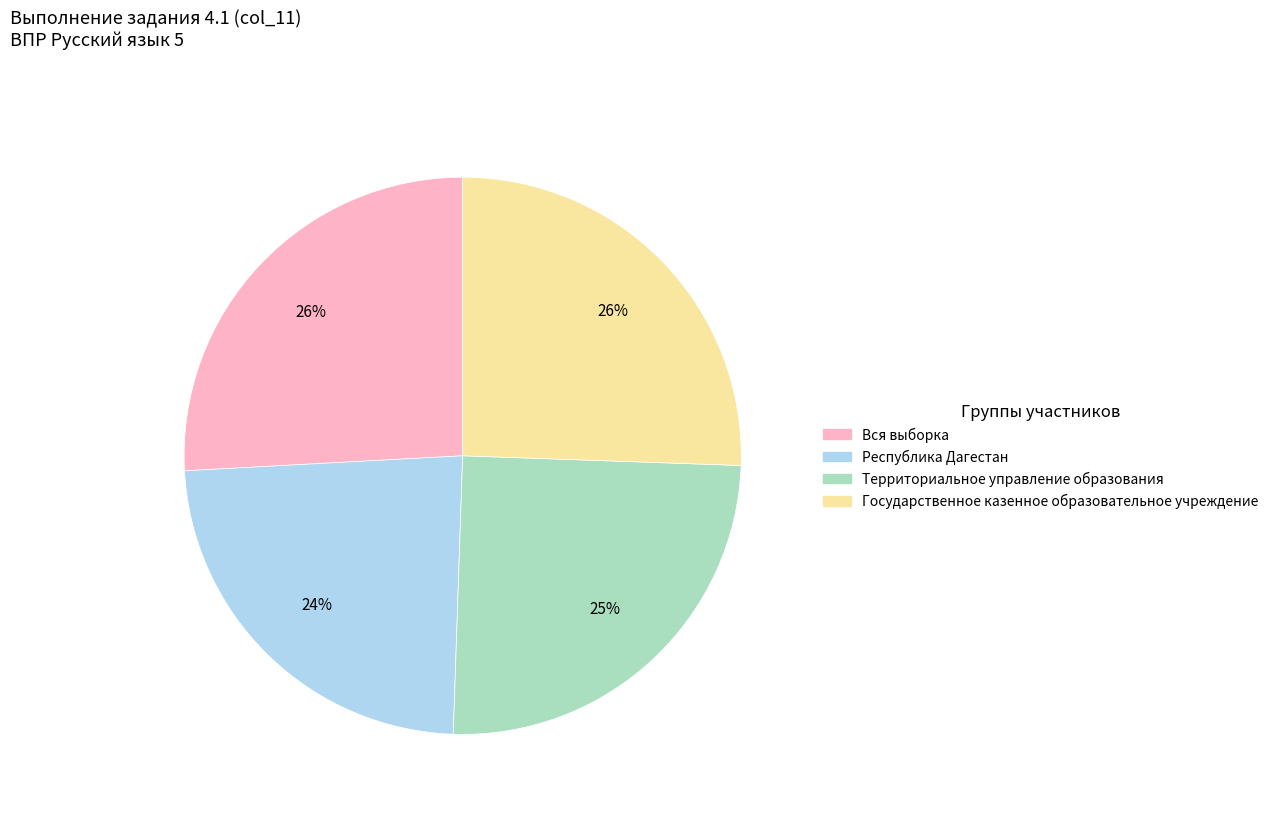

To the nearest percent, what portion does Республика Дагестан represent?

24%